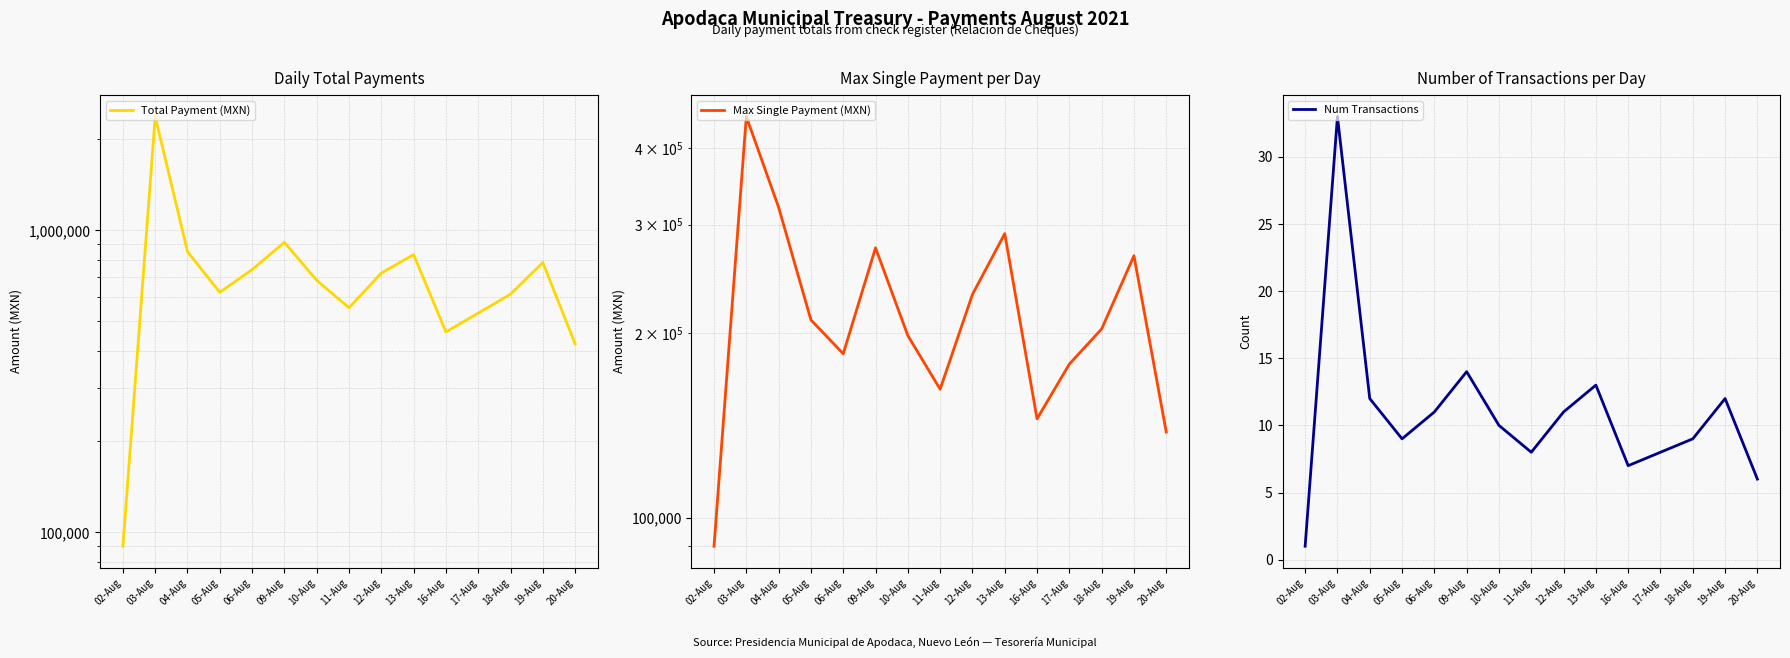

What is the label of the 13th point from the left?

18-Aug